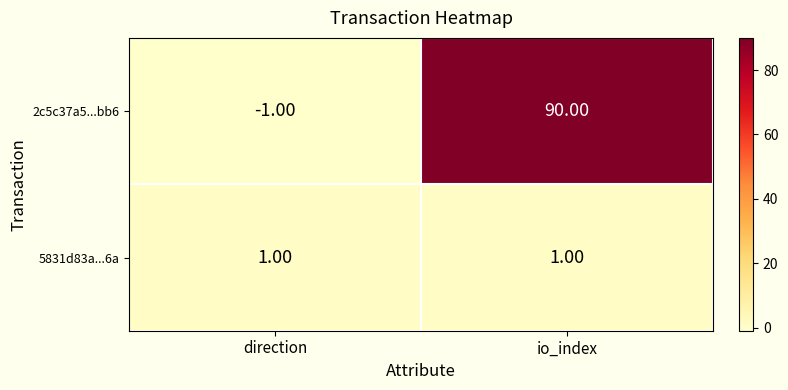

Which category has the highest value across all series?

io_index